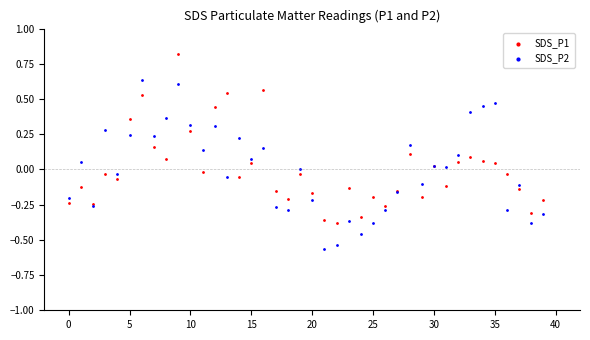

Which series contains the highest Y value?

SDS_P1